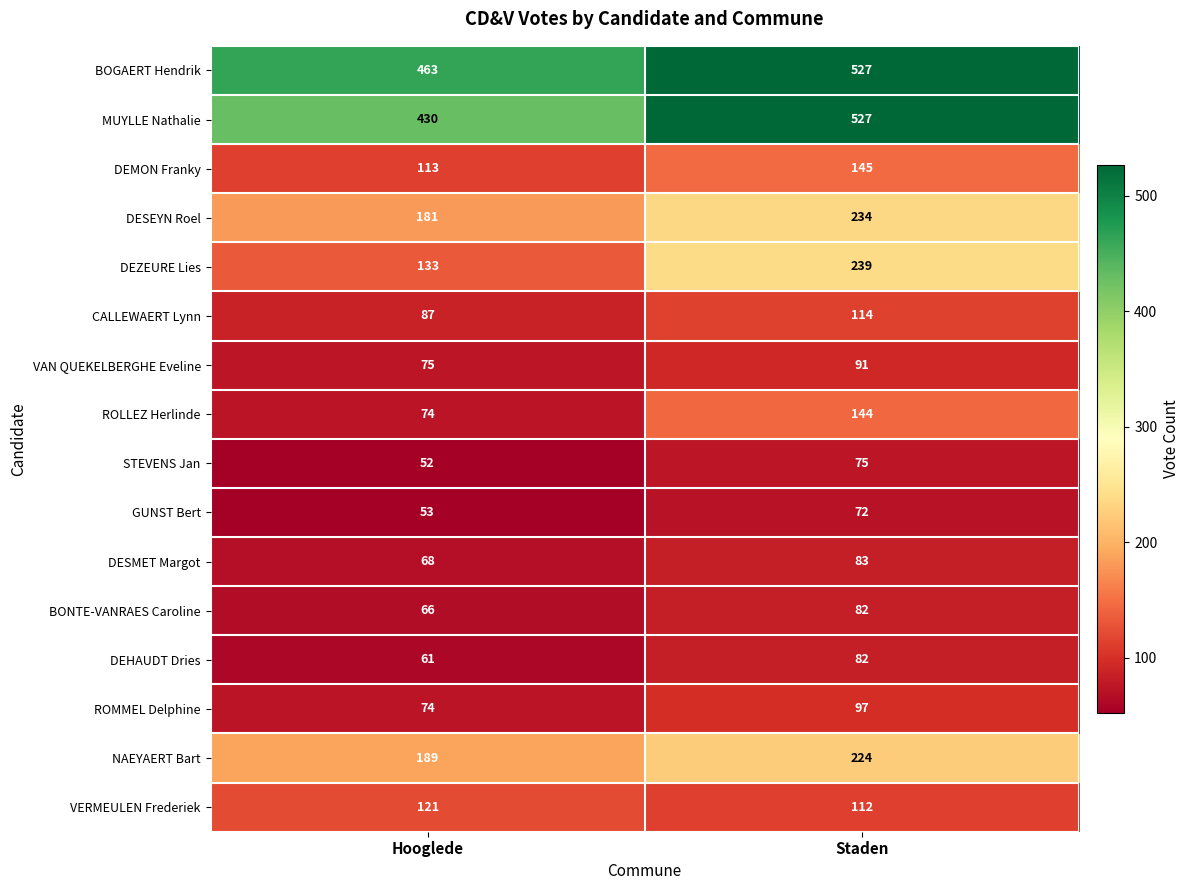

Is the value of DEHAUDT Dries at Staden greater than the value of MUYLLE Nathalie at Staden?

No